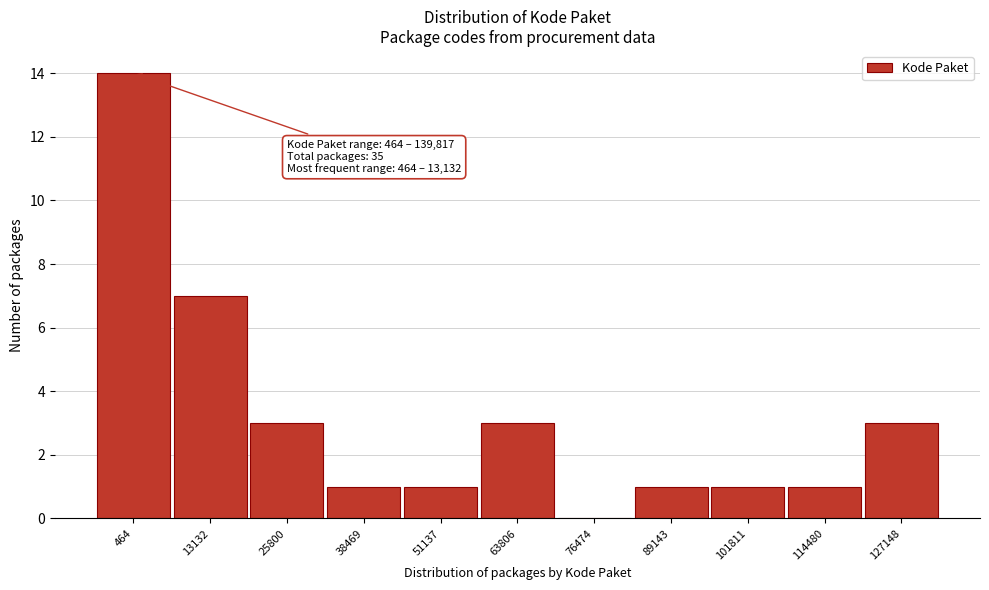

Reading left to right, list all the values displayed in this chart.

464=14	13132=7	25800=3	38469=1	51137=1	63806=3	76474=0	89143=1	101811=1	114480=1	127148=3